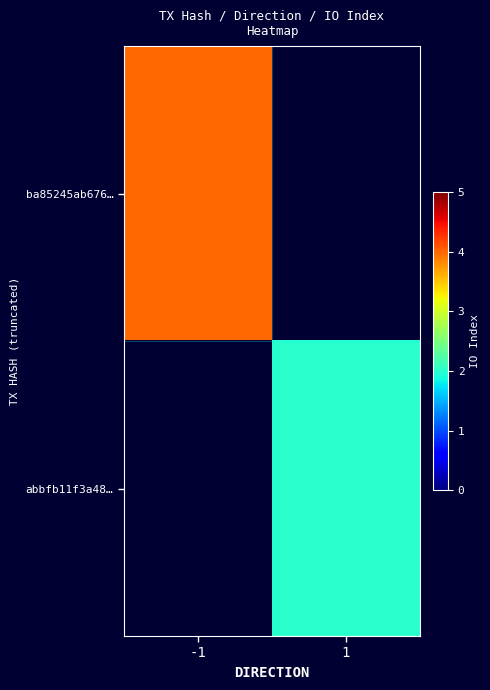

True or false: ba85245ab676… has a value of 2.1 at -1.

False